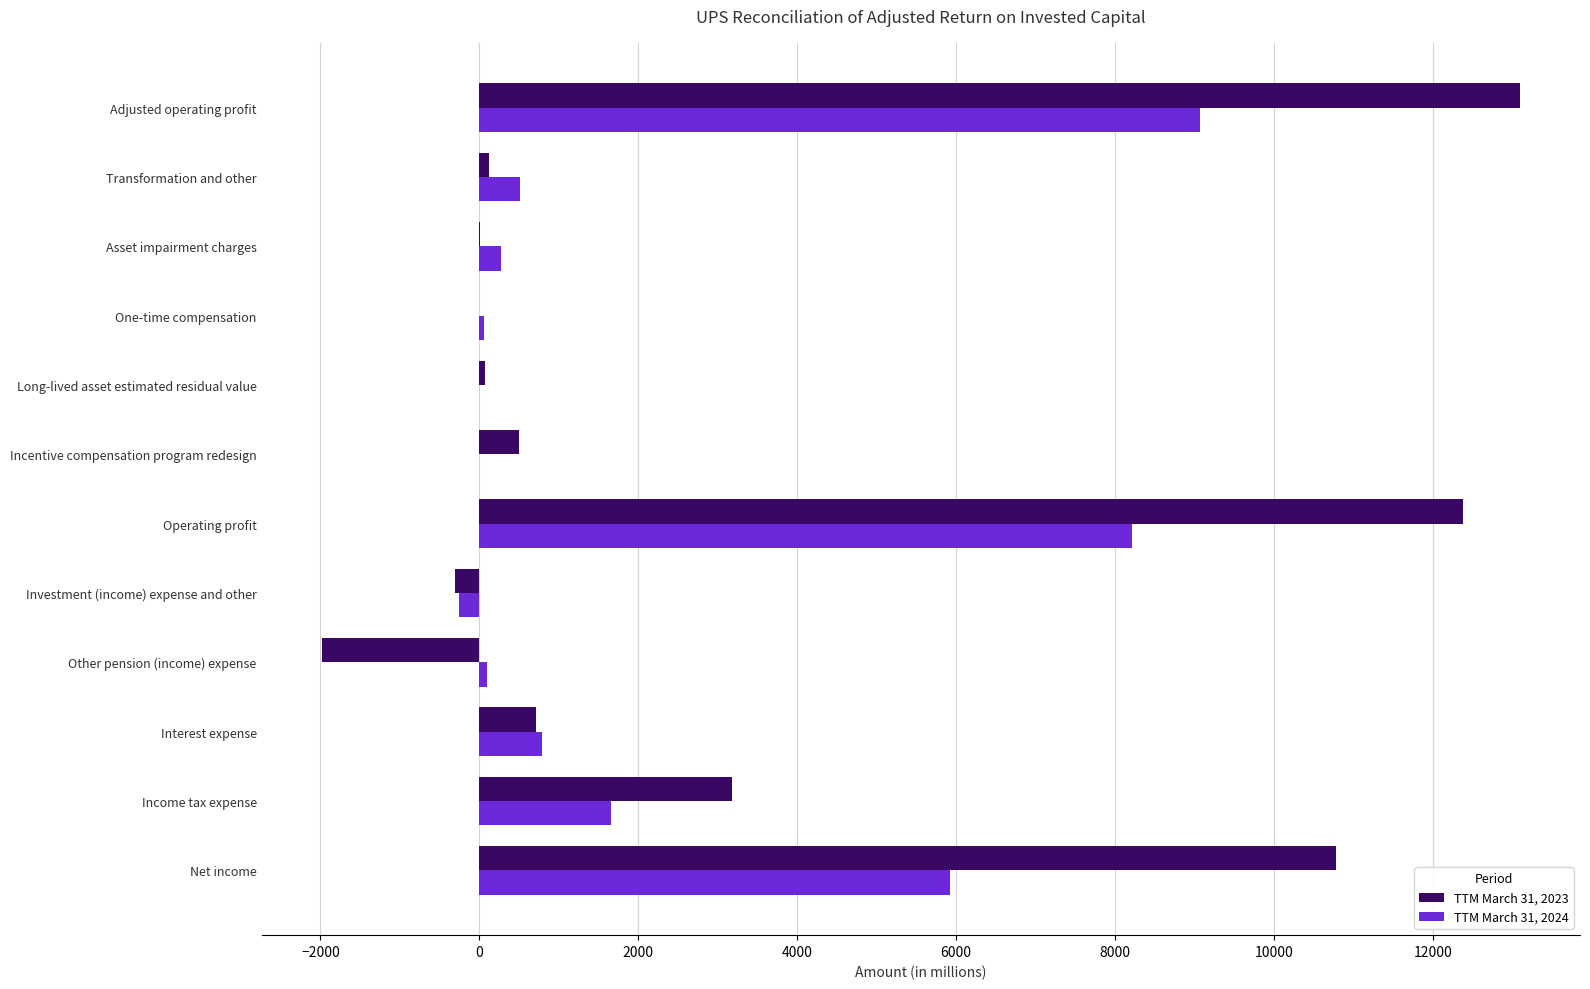

Which label corresponds to the largest value in the chart?

Adjusted operating profit